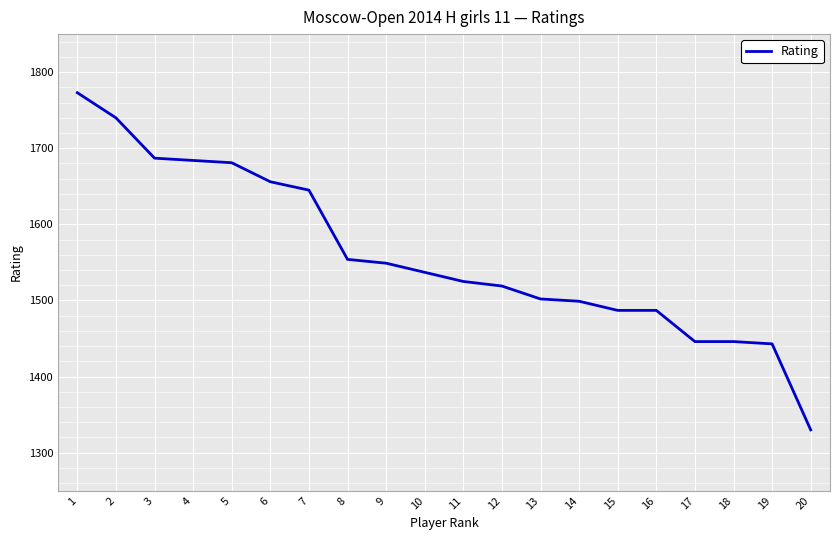

What is the ratio of the value at 11 to the value at 1?

0.9